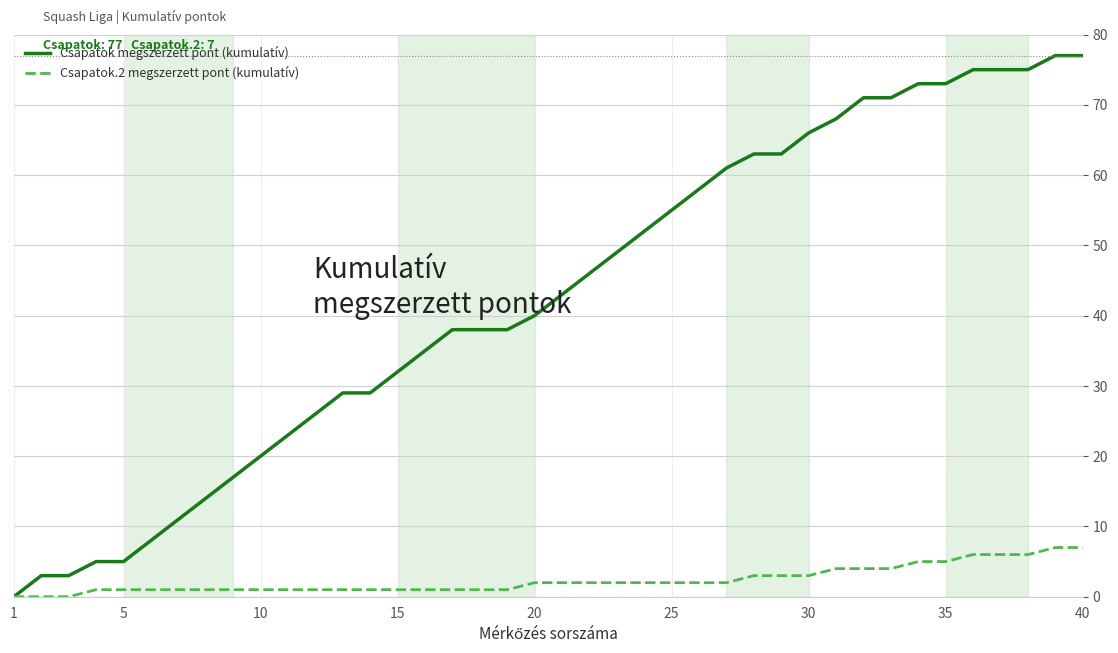

Is this an area chart (filled region under the line)?

No